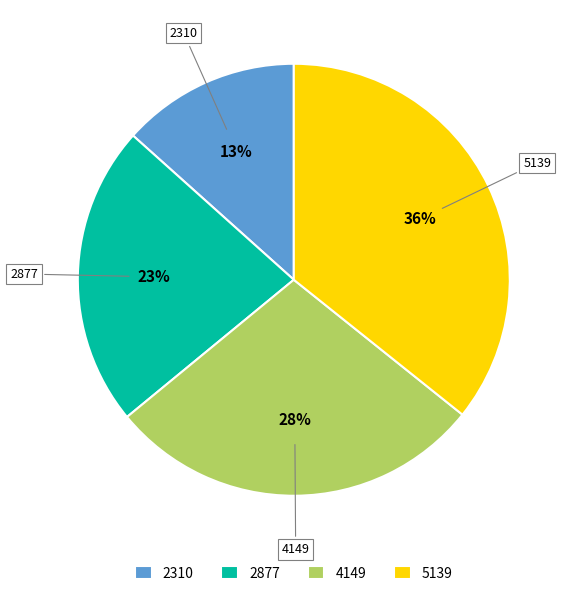

What is the smallest slice in the pie chart?

2310